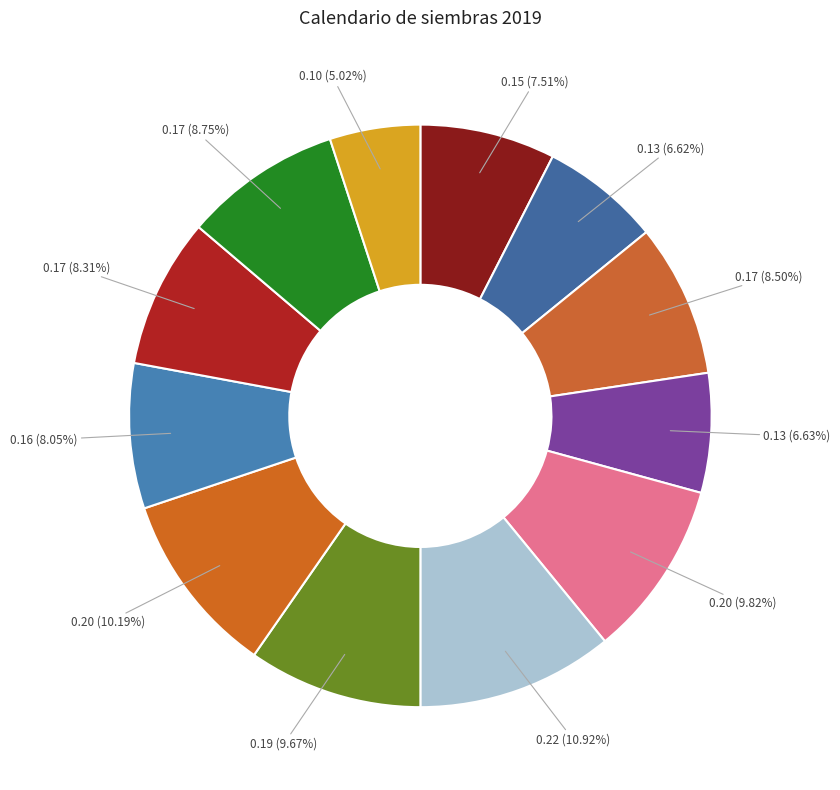

Is there a majority slice in this chart?

No